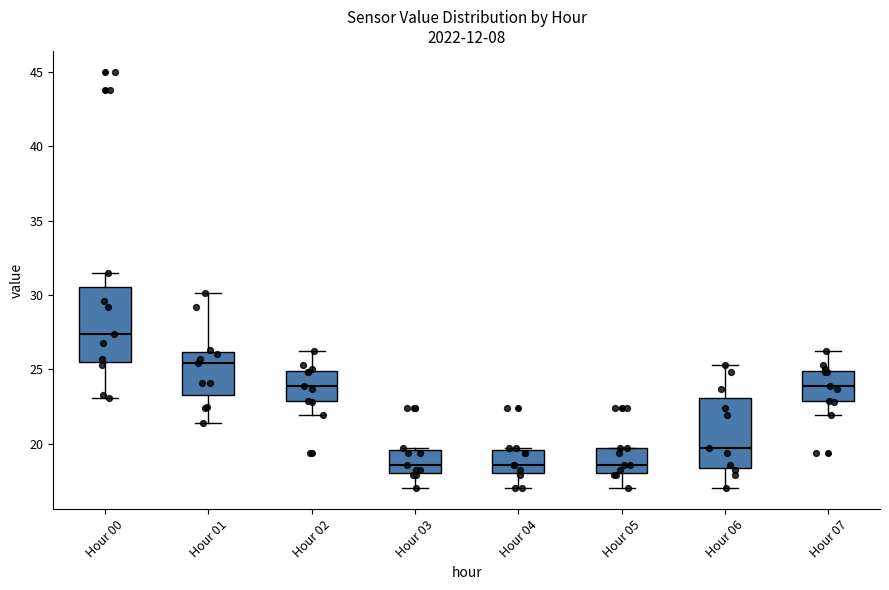

Reading left to right, read every box against the y-axis: the position of its median line, the range the box covers, and the ends of its whiskers. The values are not printed on the chart, so give them approximately, as read against the axis.

Hour 00: median 27.5, box 25.5 to 30.5, whiskers 23.0 to 31.5
Hour 01: median 25.5, box 23.5 to 26.0, whiskers 21.5 to 30.0
Hour 02: median 24.0, box 23.0 to 25.0, whiskers 22.0 to 26.0
Hour 03: median 18.5, box 18.0 to 19.5, whiskers 17.0 to 19.5 (just above the box's upper edge)
Hour 04: median 18.5, box 18.0 to 19.5, whiskers 17.0 to 19.5 (just above the box's upper edge)
Hour 05: median 18.5, box 18.0 to 19.5, whiskers 17.0 to 19.5
Hour 06: median 19.5, box 18.5 to 23.0, whiskers 17.0 to 25.5
Hour 07: median 24.0, box 23.0 to 25.0, whiskers 22.0 to 26.0